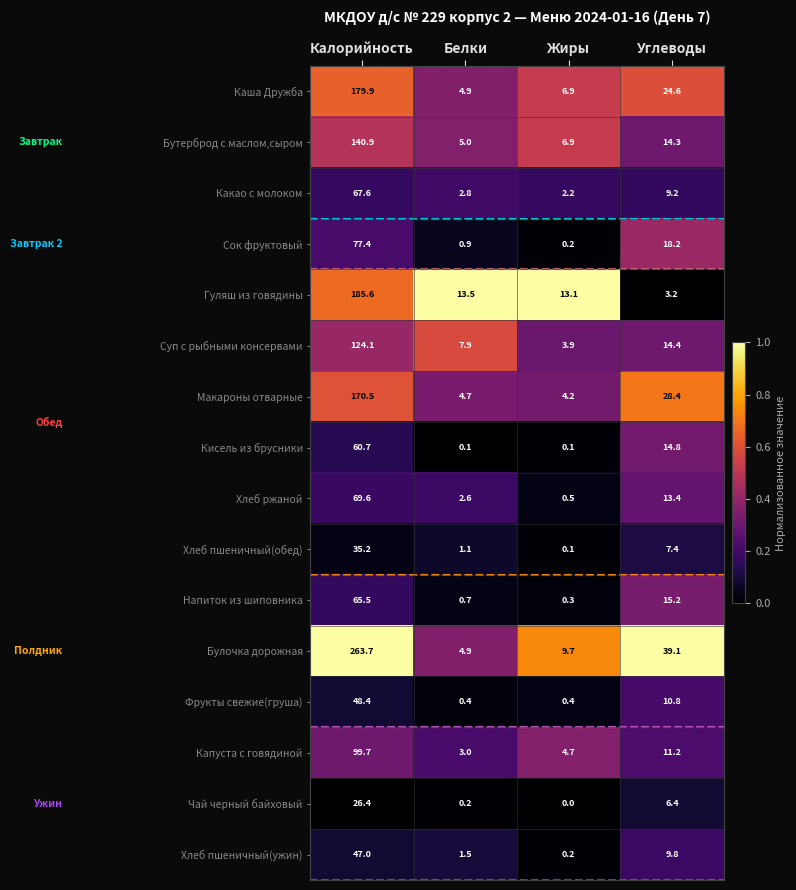

Which series has the largest total across all categories?

Булочка дорожная